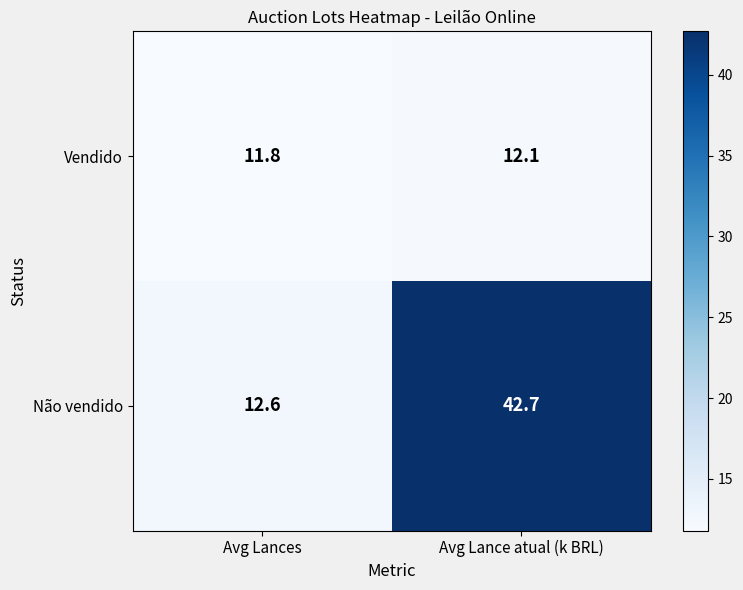

Rank the series at Avg Lance atual (k BRL) from lowest to highest value.

Vendido, Não vendido